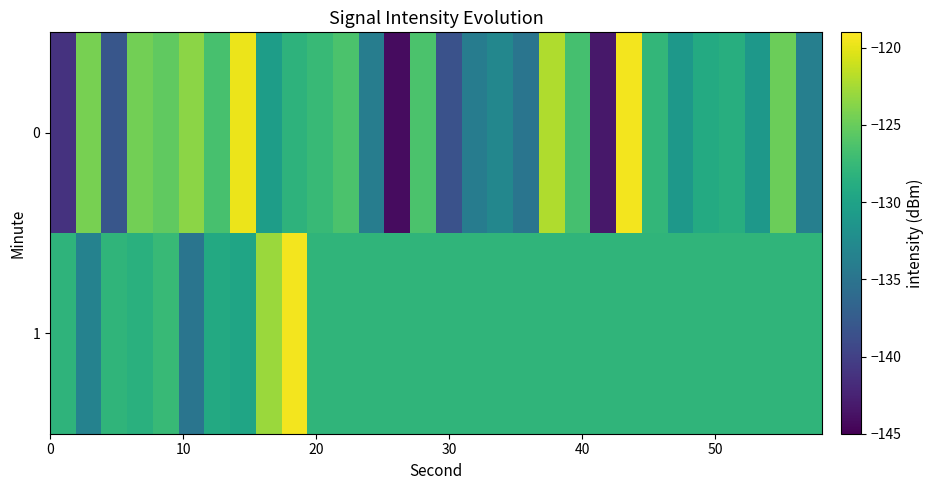

Rank the series by their maximum value, from lowest to highest.

0, 1